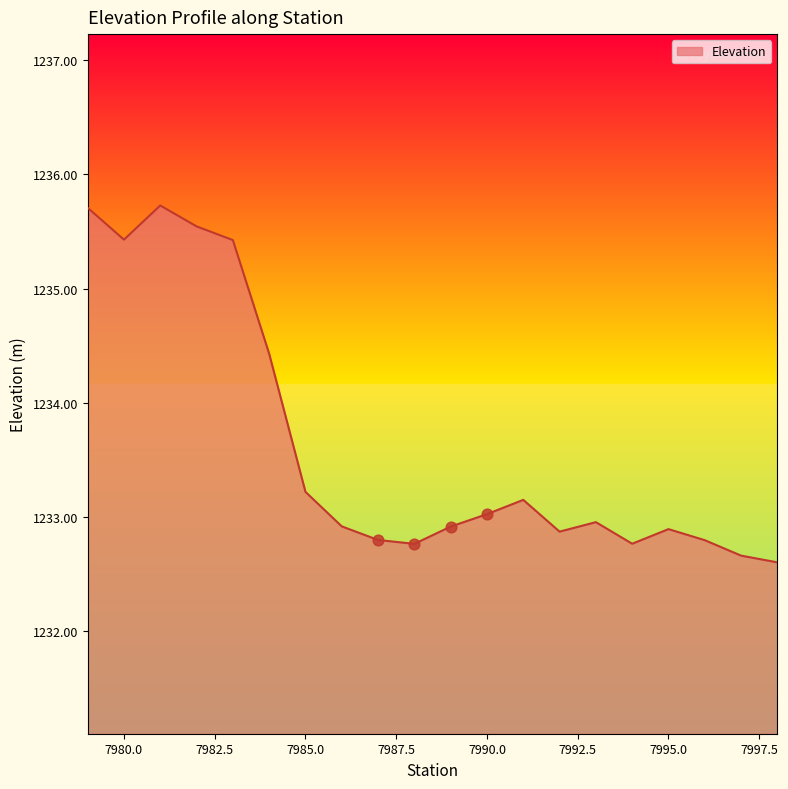

What is the difference between the maximum and minimum values?

3.1